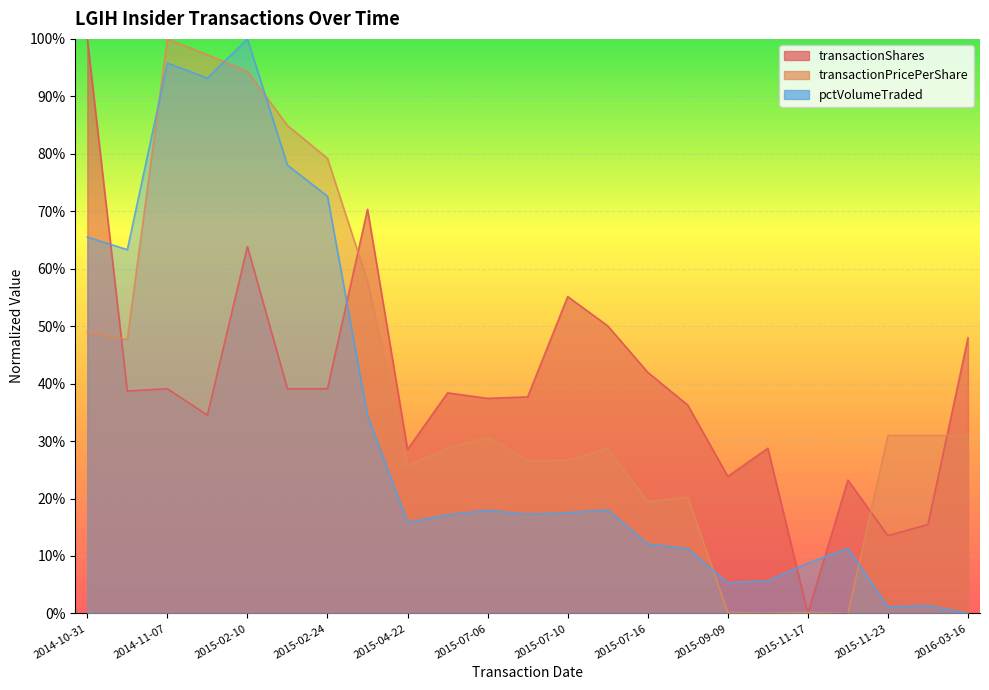

Which label corresponds to the largest value in the chart?

2014-10-31